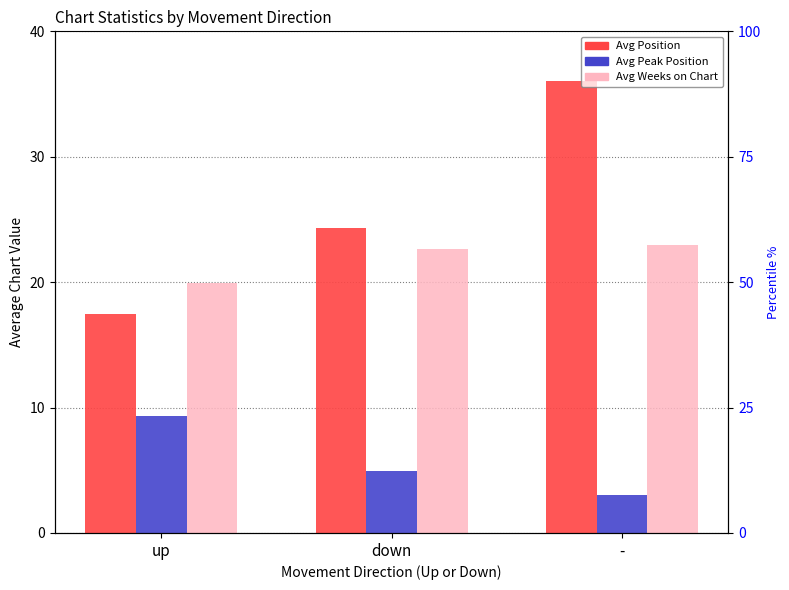

List the series in order of their overall mean, lowest first.

Avg Peak Position, Avg Weeks on Chart, Avg Position